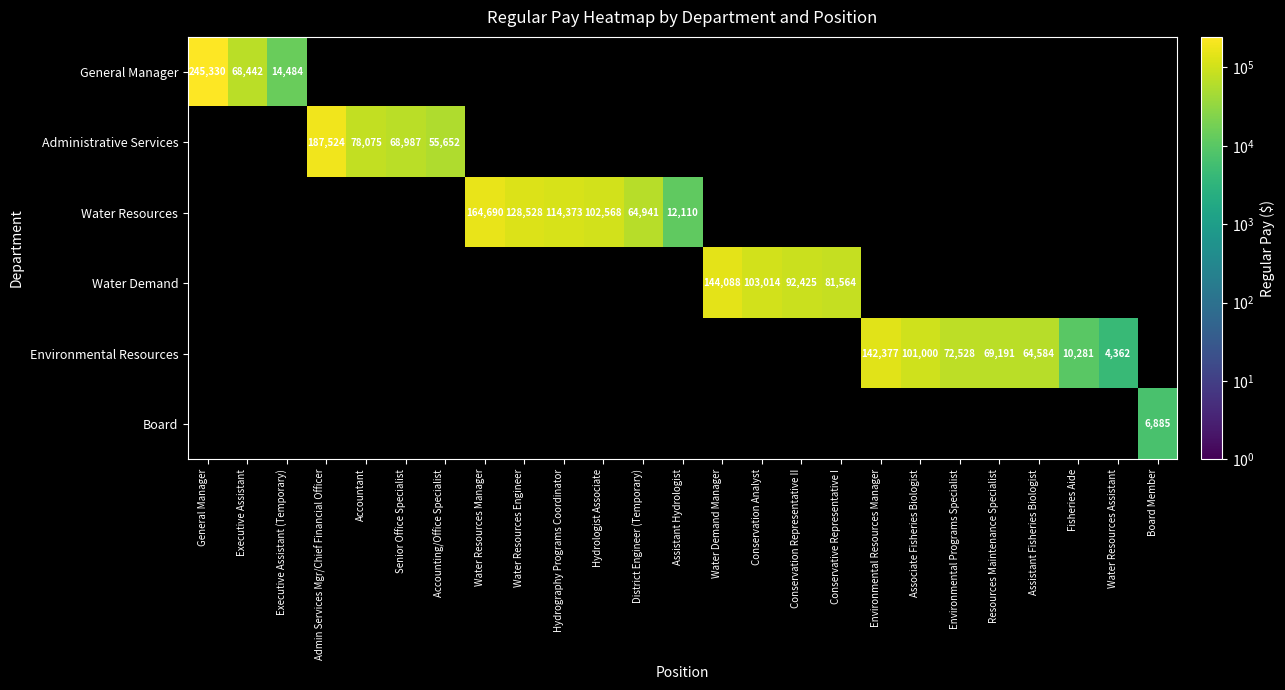

How many data points does each series have?

25